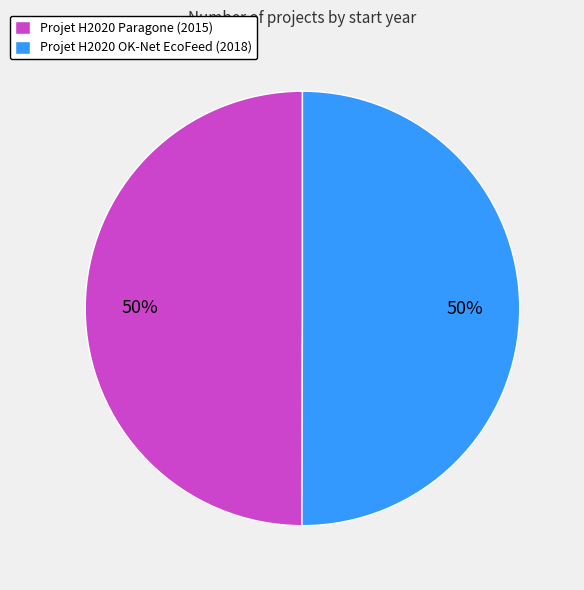

Approximately how many times larger is the value at Projet H2020 OK-Net EcoFeed (2018) compared to Projet H2020 Paragone (2015)?

1.0